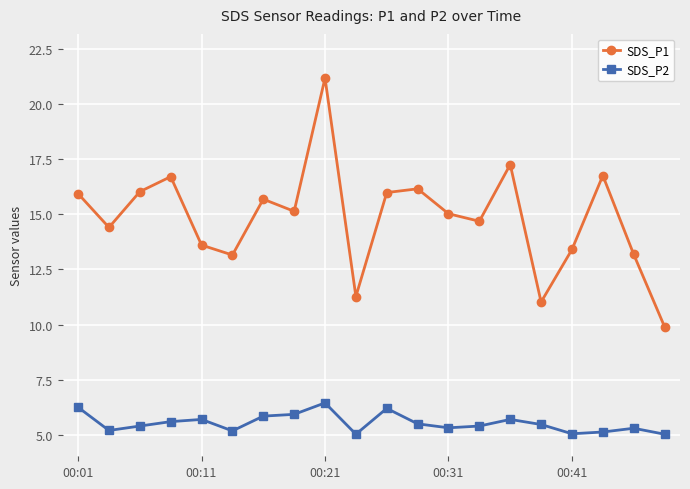

What is the sum of all SDS_P2 values?

110.7